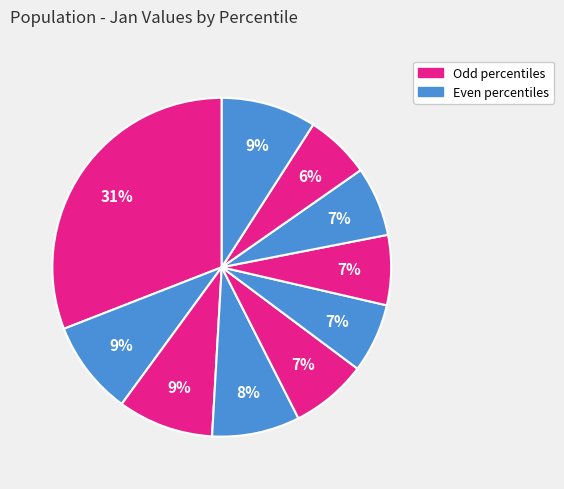

How many slices are in this pie chart?

10